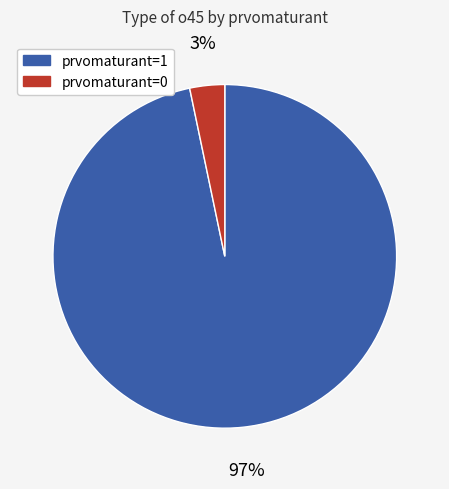

Is there any slice that represents more than half of the pie?

Yes